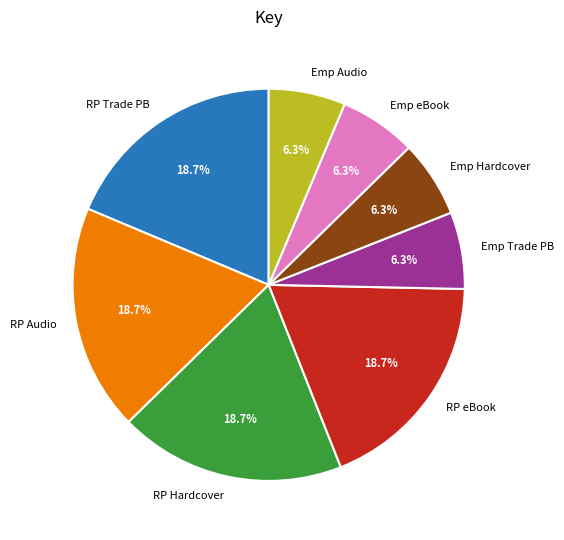

Is the sum of RP Hardcover and Emp Trade PB greater than half?

No